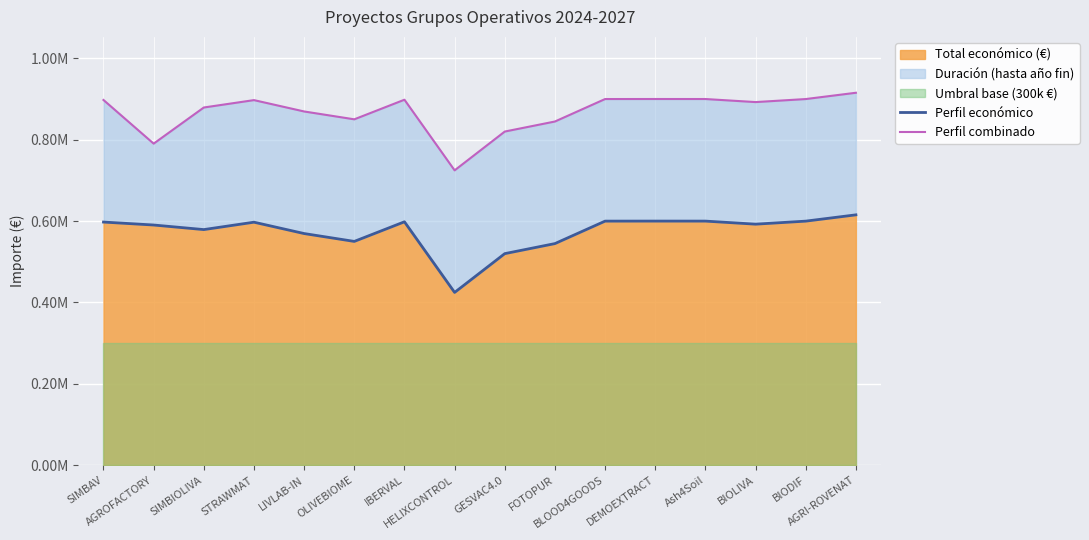

Which category has the highest value in the Perfil económico series?

AGRI-ROVENAT